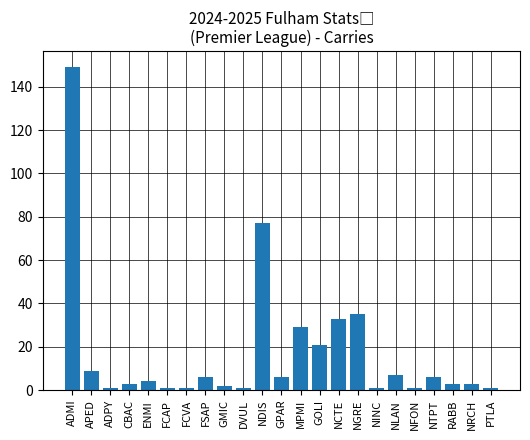

What is the difference between the values at NGRE and NFON?

34